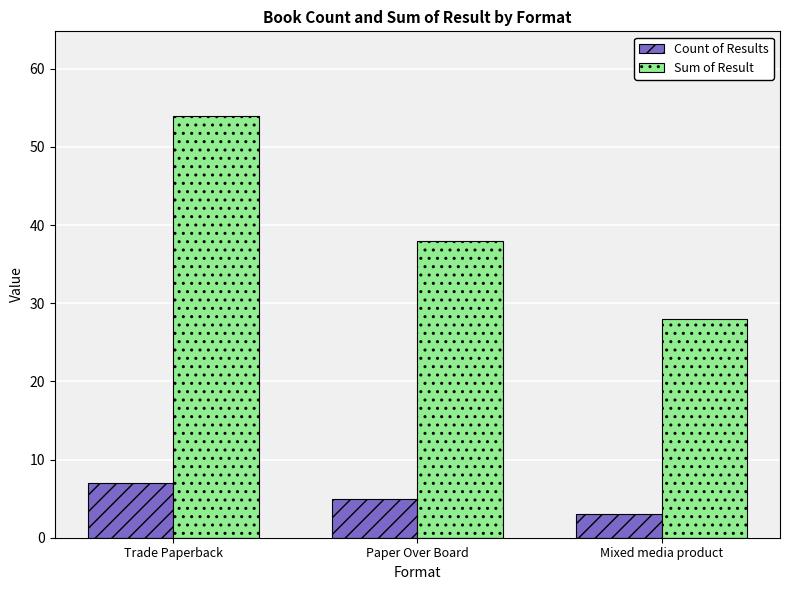

Count the number of categories in the chart.

3